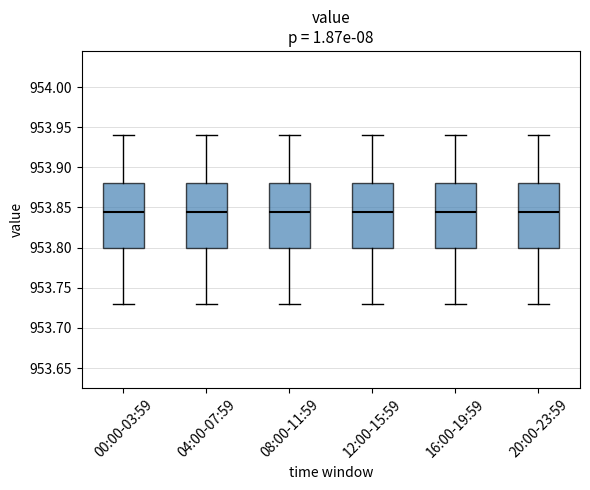

Reading left to right, transcribe this box plot: for each box, give where its median line is, the range the box spans, and where its two whiskers end, as read against the y-axis. The values are not printed on the chart, so give them approximately, as read against the axis.

00:00-03:59: median 953.845, box 953.800 to 953.880, whiskers 953.730 to 953.940
04:00-07:59: median 953.845, box 953.800 to 953.880, whiskers 953.730 to 953.940
08:00-11:59: median 953.845, box 953.800 to 953.880, whiskers 953.730 to 953.940
12:00-15:59: median 953.845, box 953.800 to 953.880, whiskers 953.730 to 953.940
16:00-19:59: median 953.845, box 953.800 to 953.880, whiskers 953.730 to 953.940
20:00-23:59: median 953.845, box 953.800 to 953.880, whiskers 953.730 to 953.940